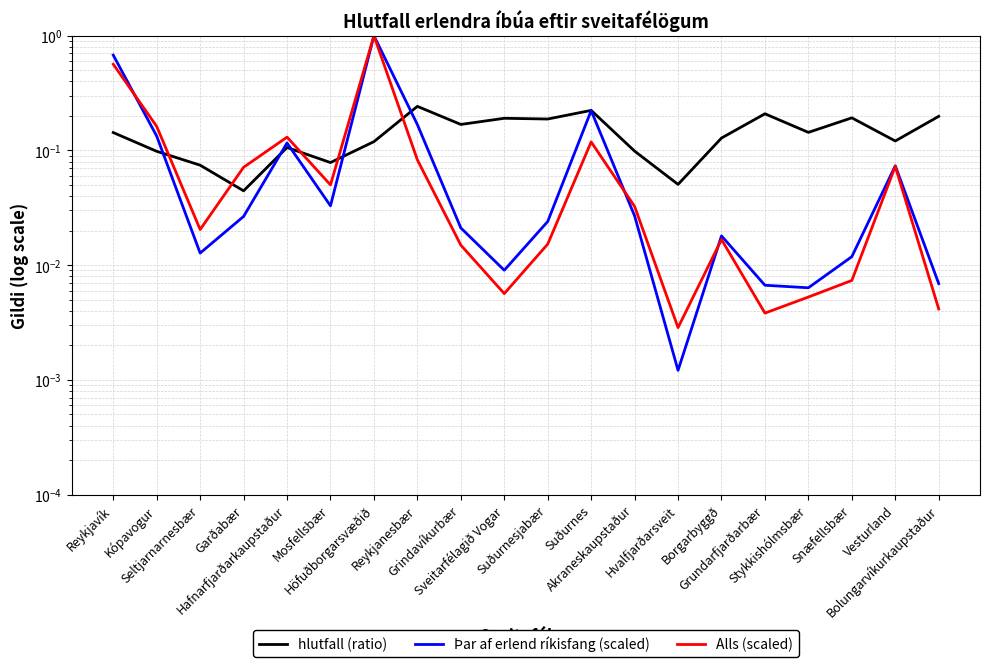

Is it true that hlutfall (ratio) equals 0.1 at Hvalfjarðarsveit?

True